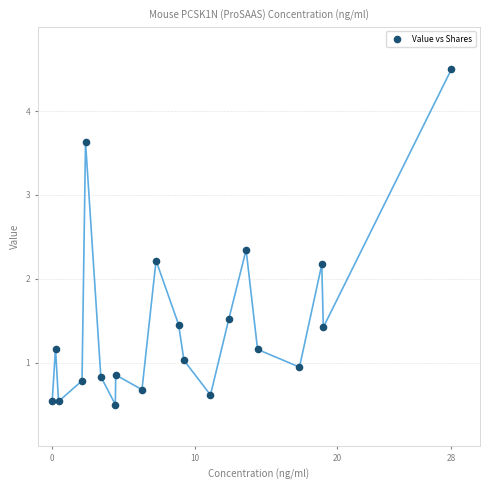

What is the range of X values (max minus min)?

28.0